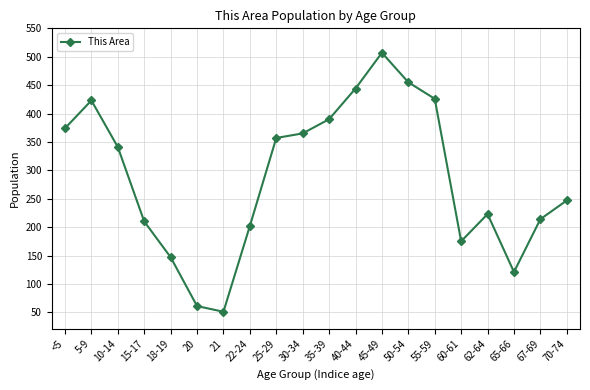

What is the change in value from 20 to 62-64?

+162